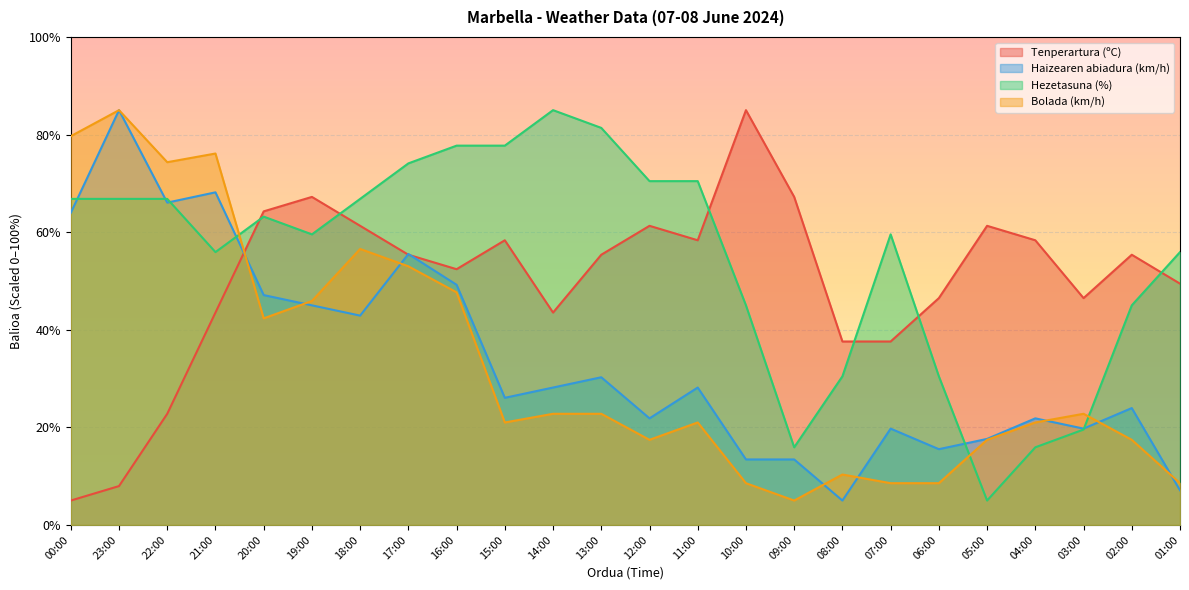

How many lines are shown in the chart?

4